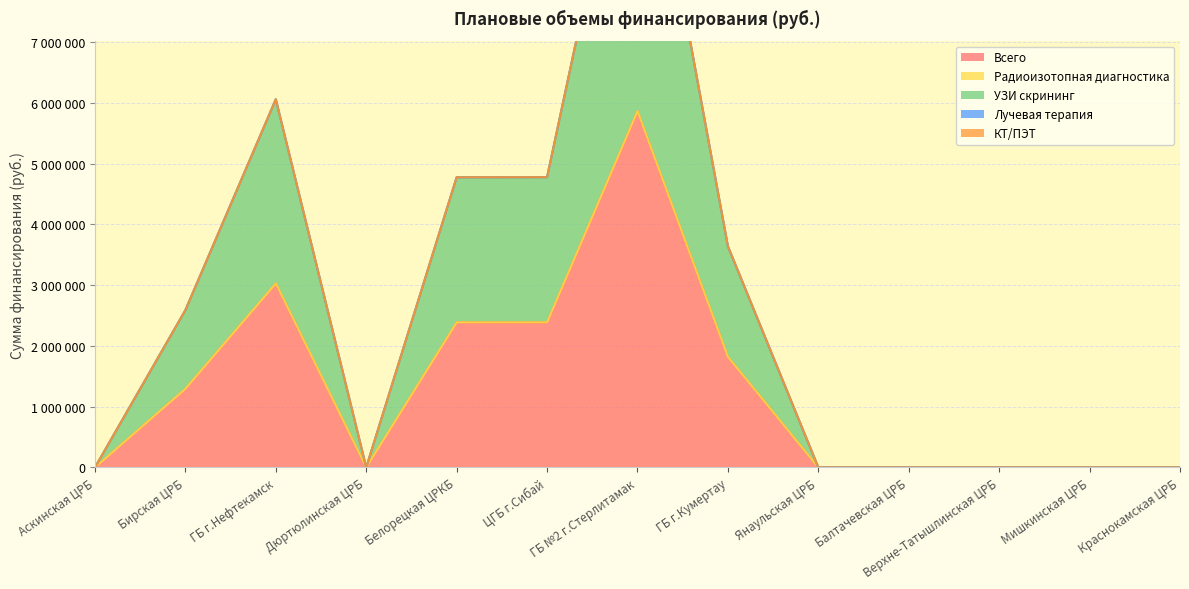

What is the label of the 9th point from the left?

Янаульская ЦРБ